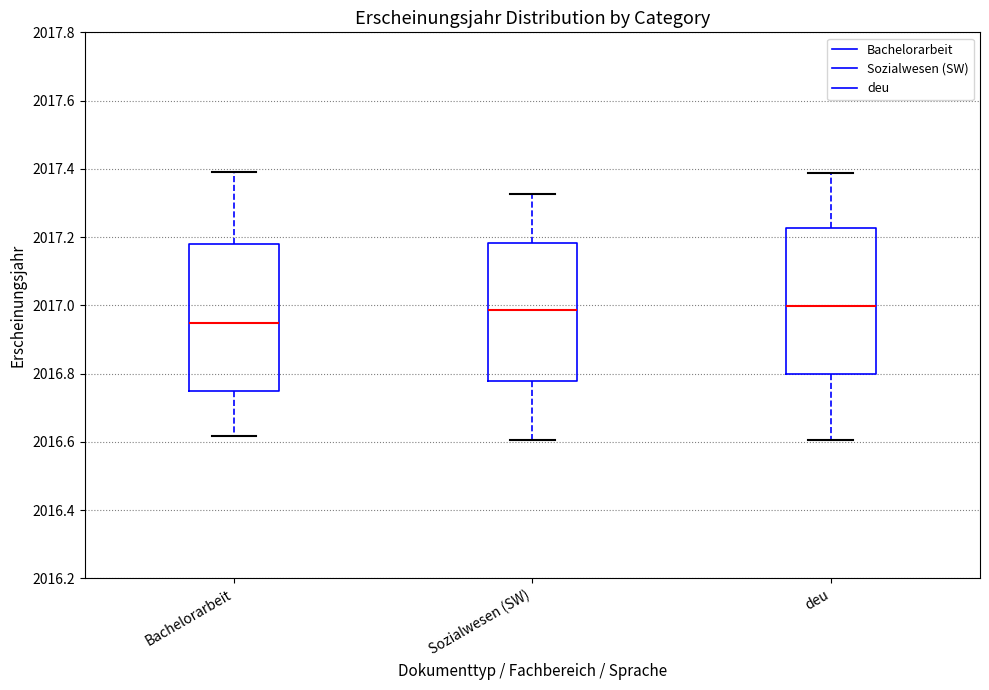

Where does the median line of the box for deu sit on the y-axis? The values are not printed on the chart, so give them approximately, as read against the axis.

2017.00